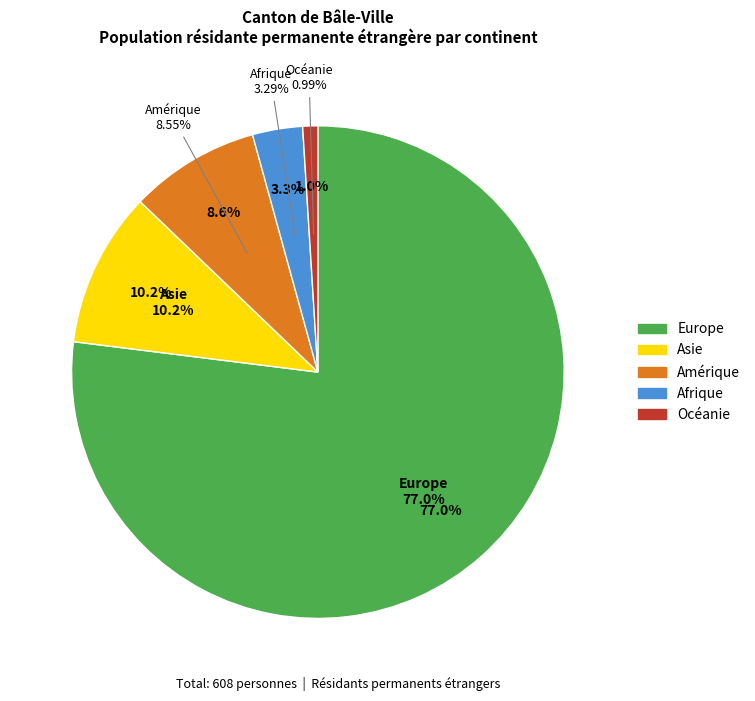

What portion of the pie excludes Amérique?

91.4%